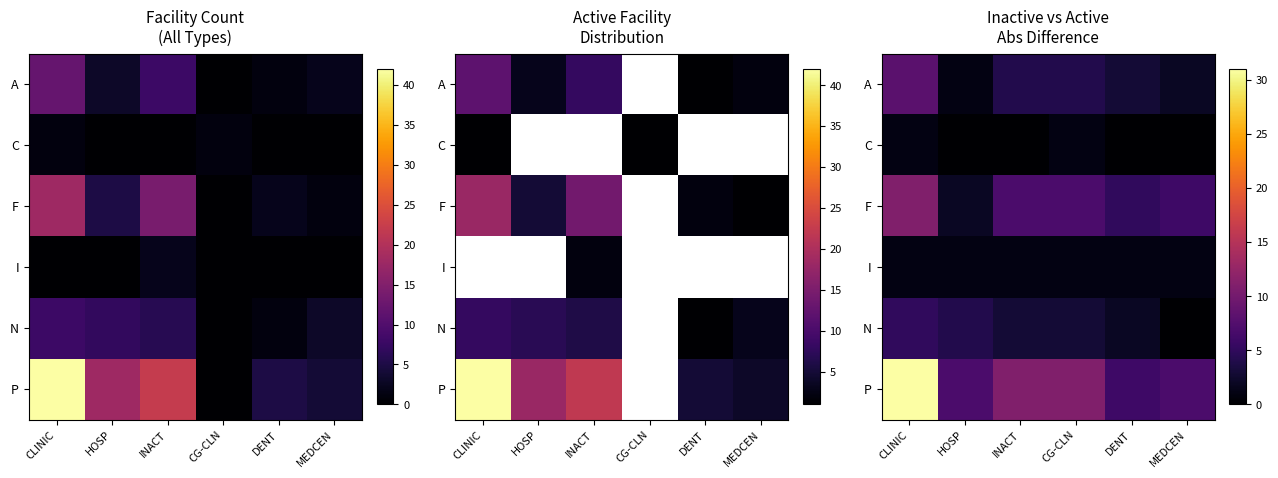

Which series changed the most between CG-CLN and MEDCEN?

P